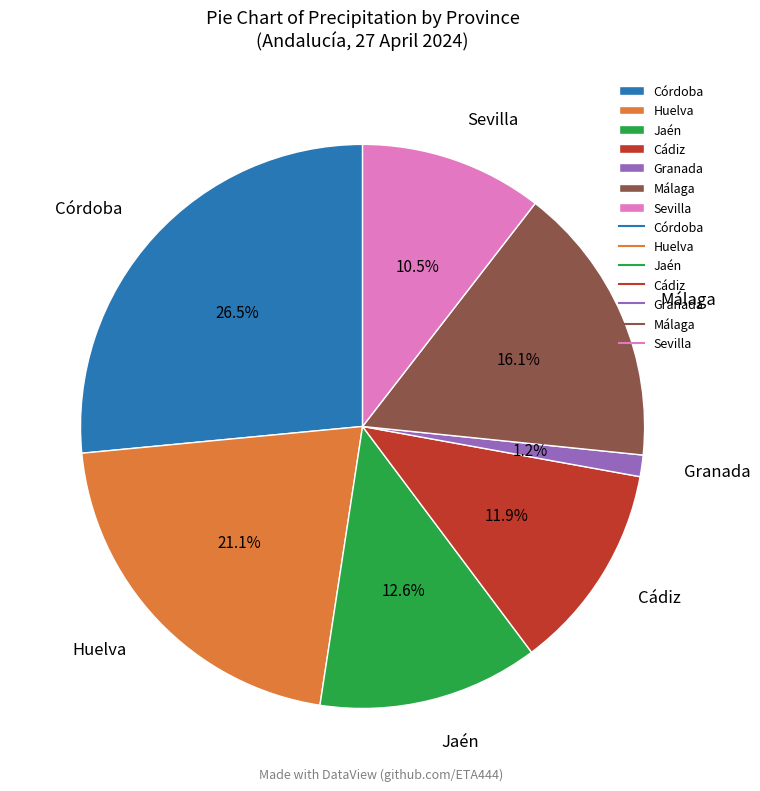

Which slice is the largest?

Córdoba